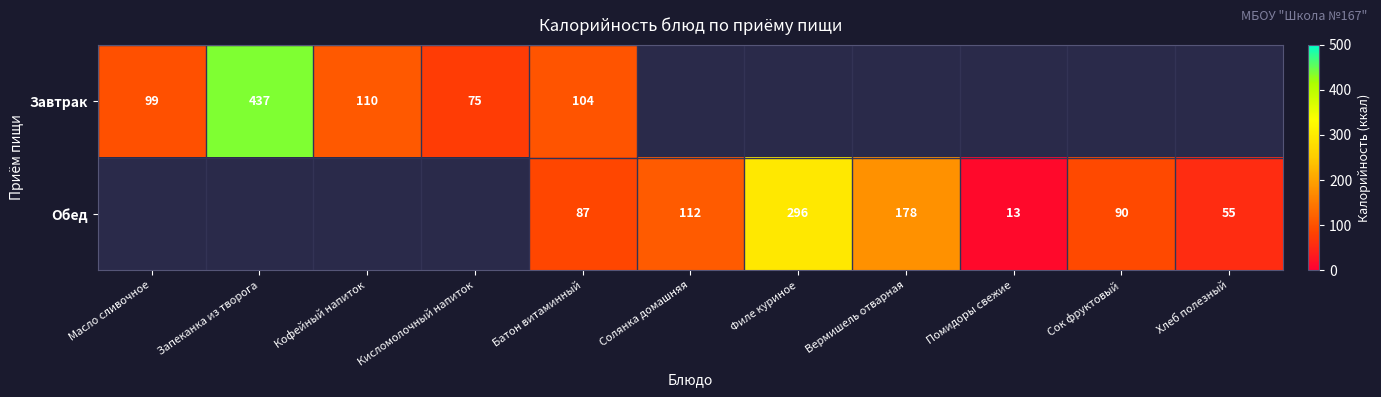

What is the spread (max minus min) of values at Батон витаминный?

17